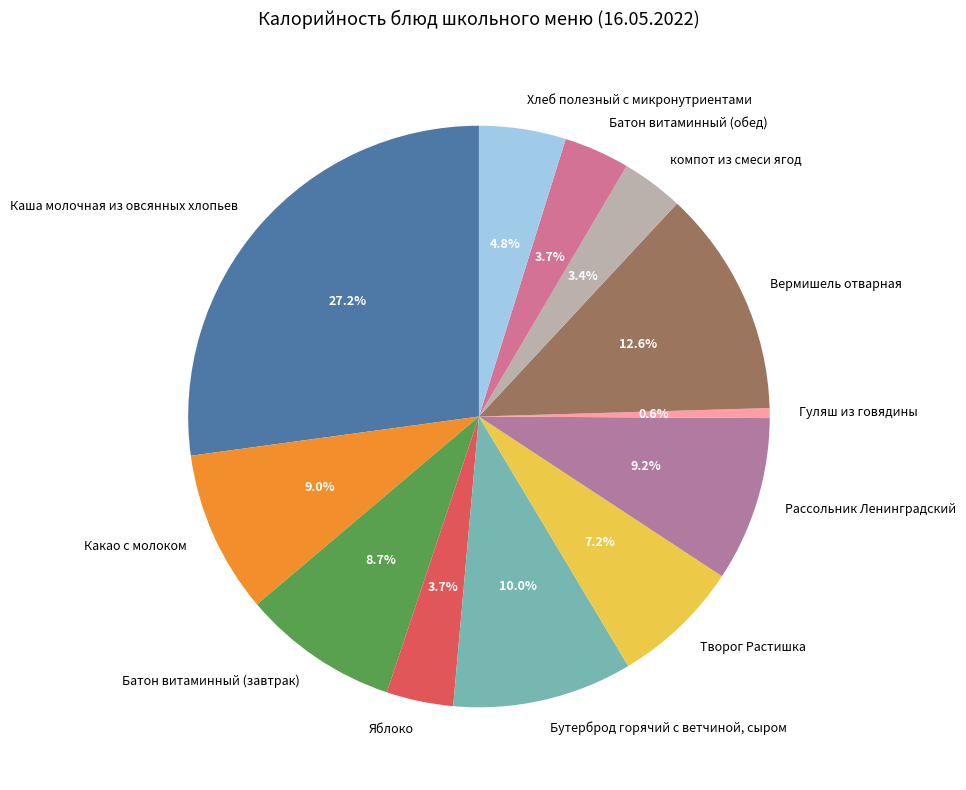

Approximately how many times larger is the value at Бутерброд горячий с ветчиной, сыром compared to компот из смеси ягод?

2.9